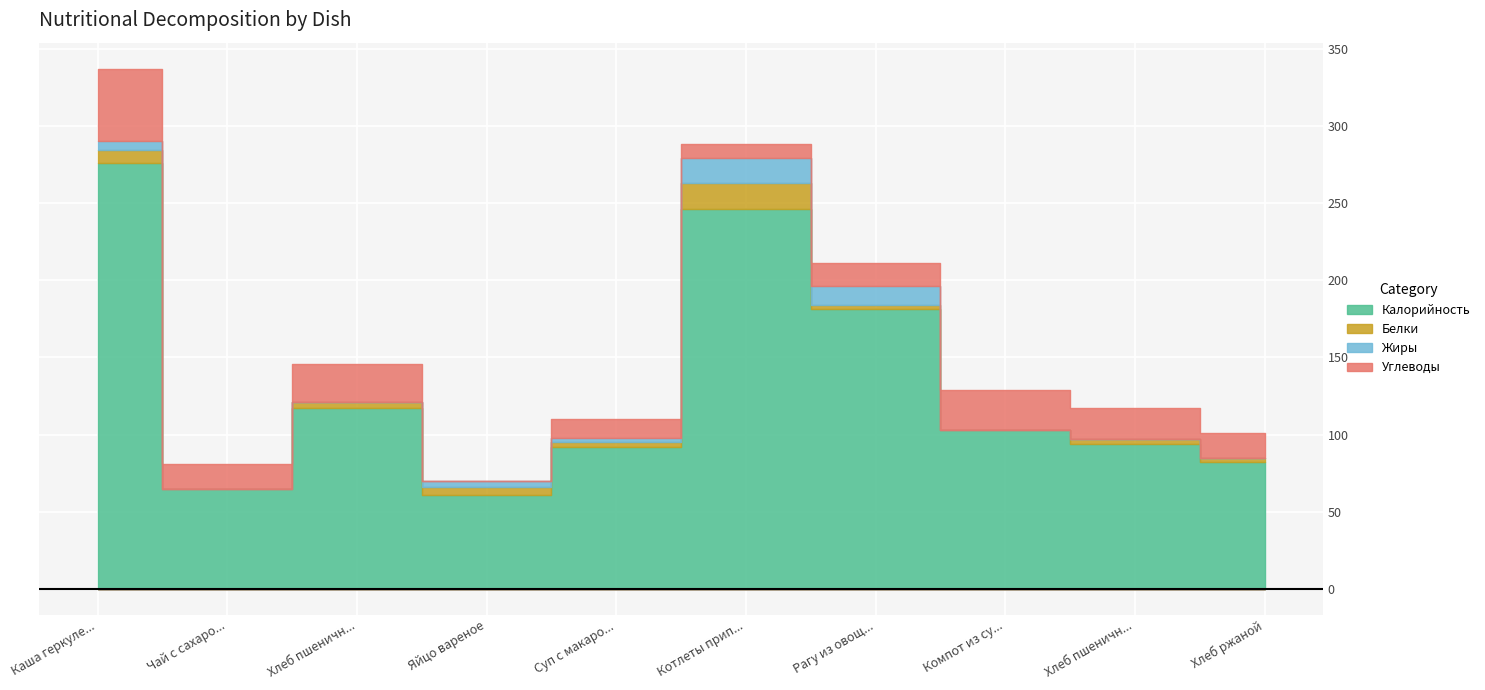

At how many categories does at least one series exceed 222?

2